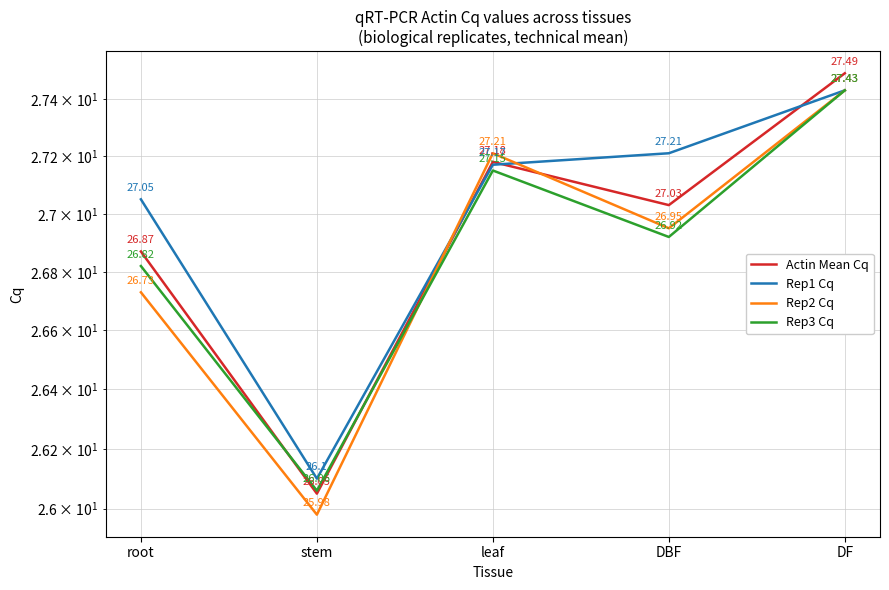

What is the smallest value displayed?

26.0